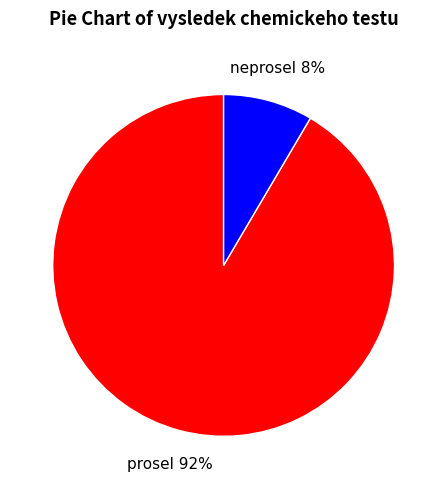

Combined, do prosel and neprosel account for over 50%?

Yes